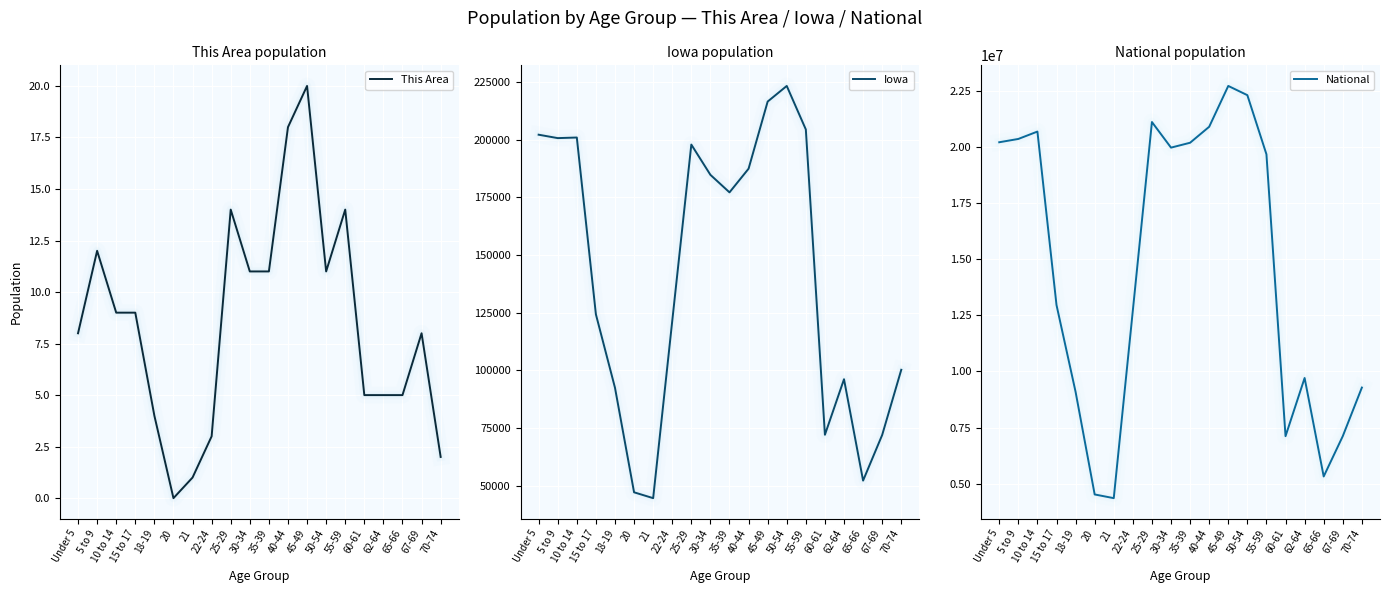

Where is the first local minimum for Iowa?

5 to 9